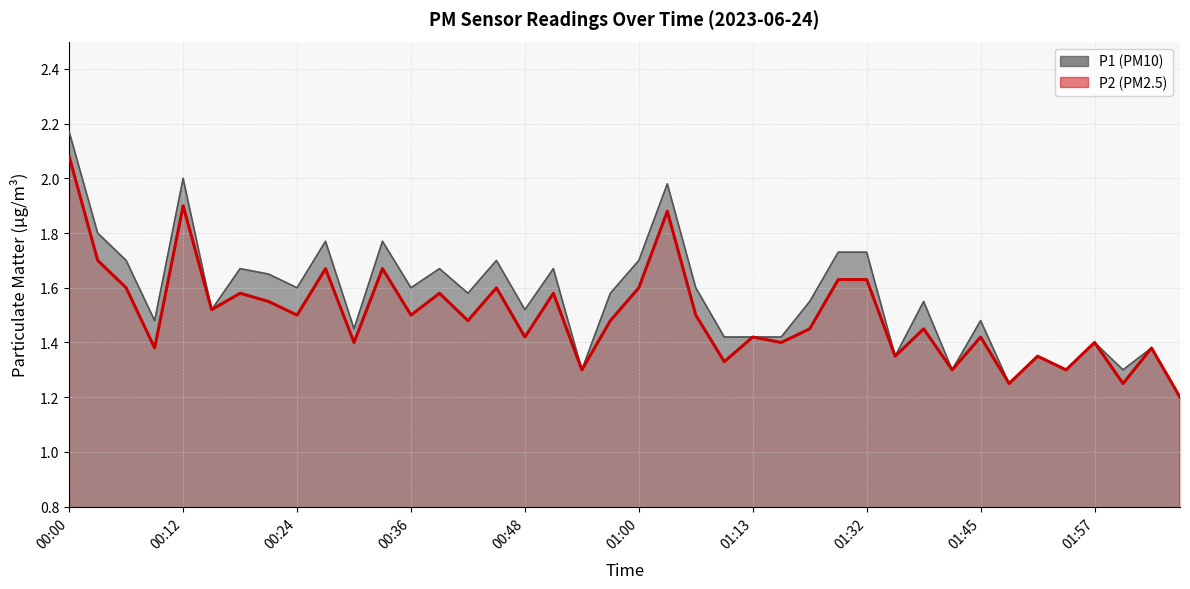

True or false: P2 line has a value of 1.4 at 38.

True